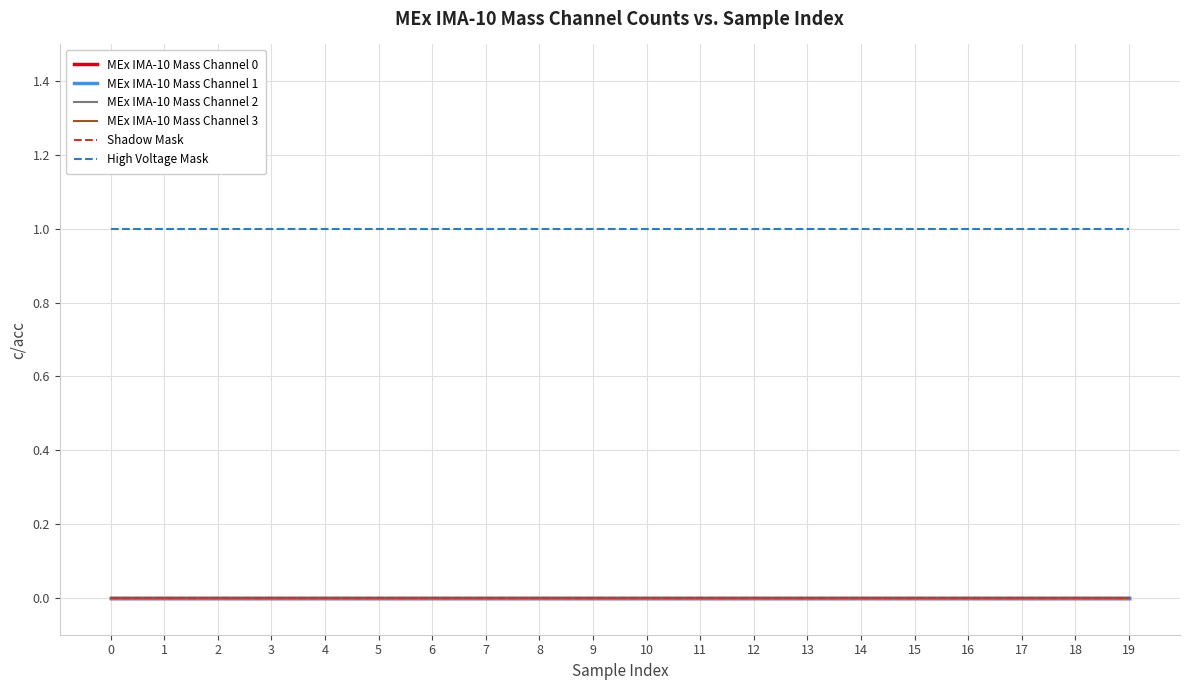

True or false: MEx IMA-10 Mass Channel 3 and Shadow Mask intersect in this chart.

False